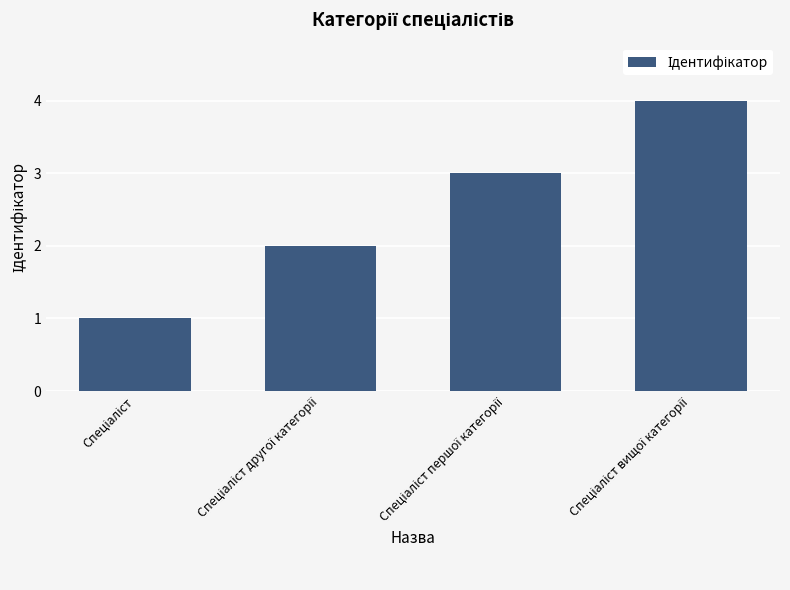

How many bars are there in total?

4